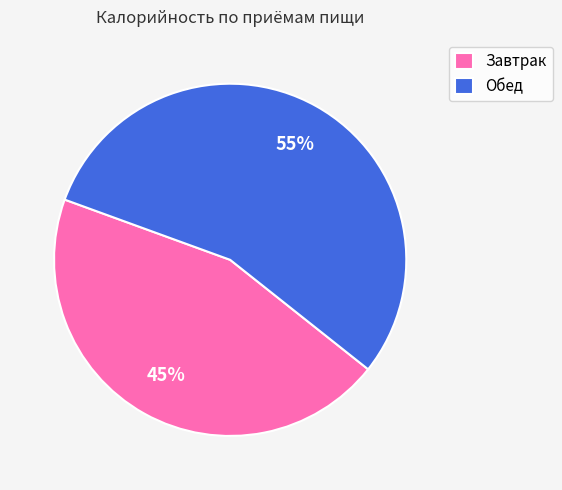

Between Обед and Завтрак, which is larger?

Обед